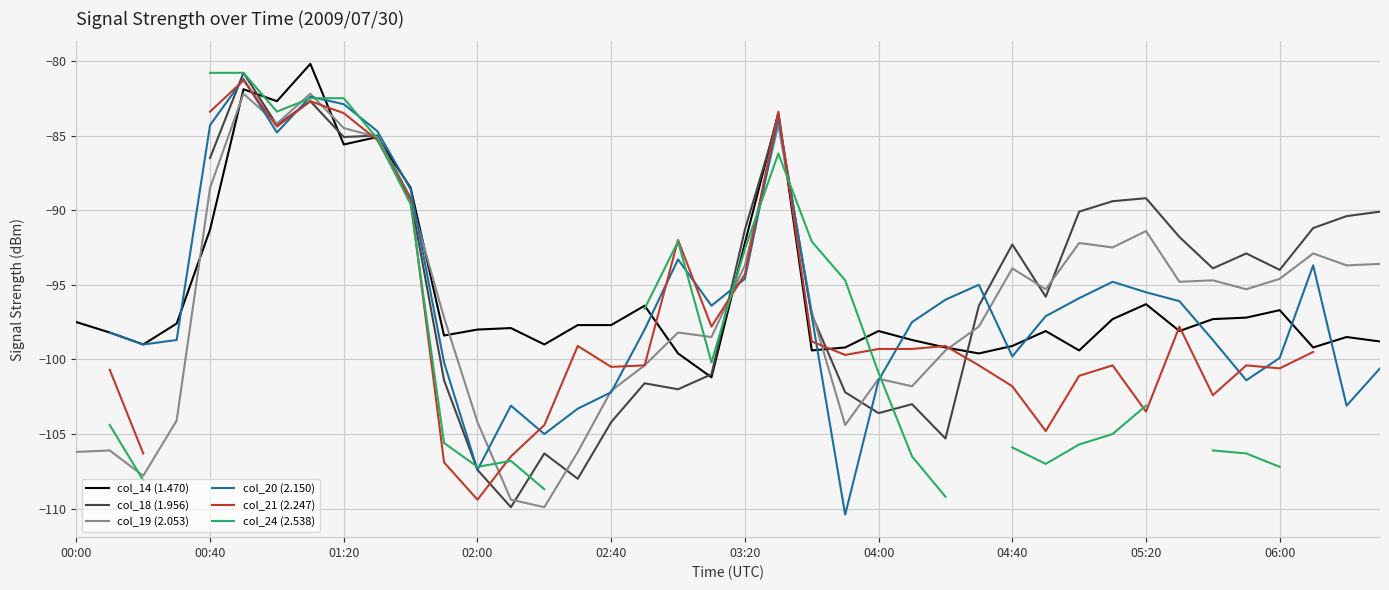

What is the highest value of the col_14 (1.470) series?

-80.2